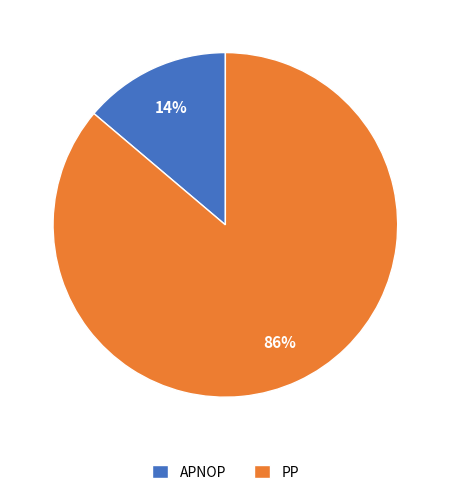

Rank the categories by value from highest to lowest.

PP, APNOP